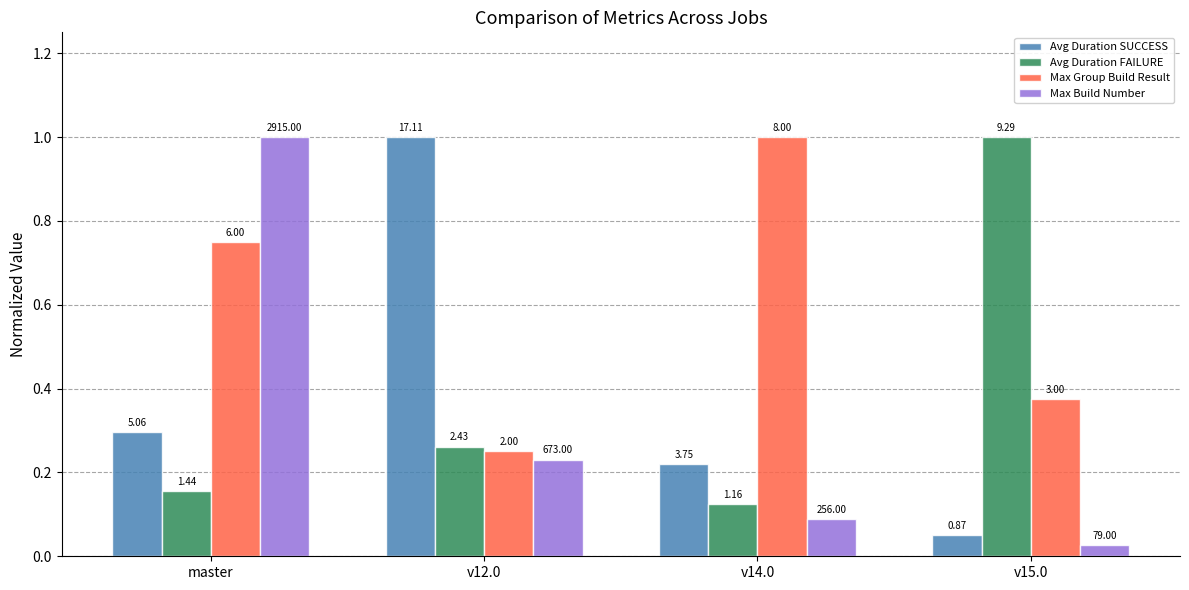

How many bars are there in total?

16